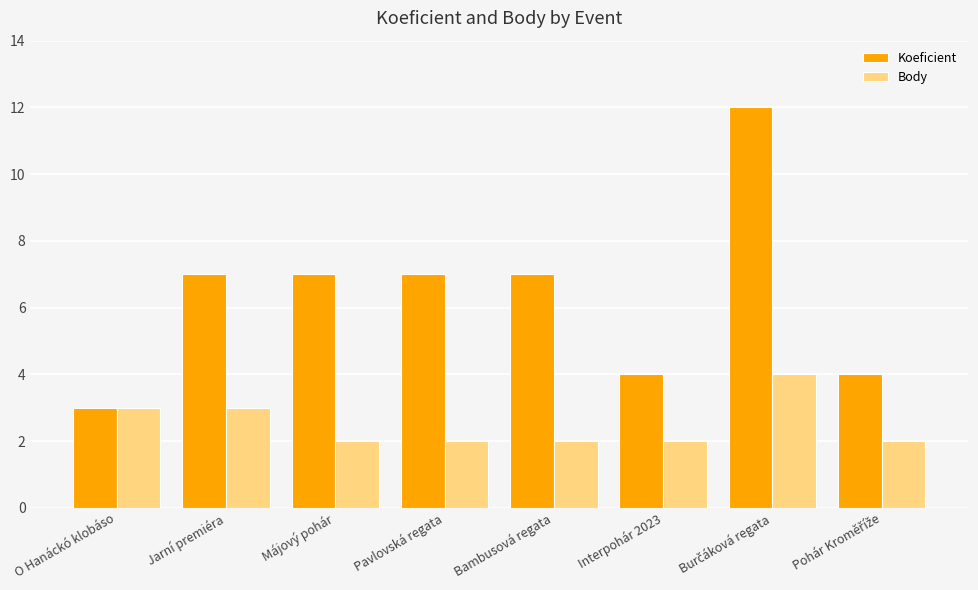

Between O Hanáckó klobáso and Jarní premiéra, which series saw the biggest shift?

Koeficient